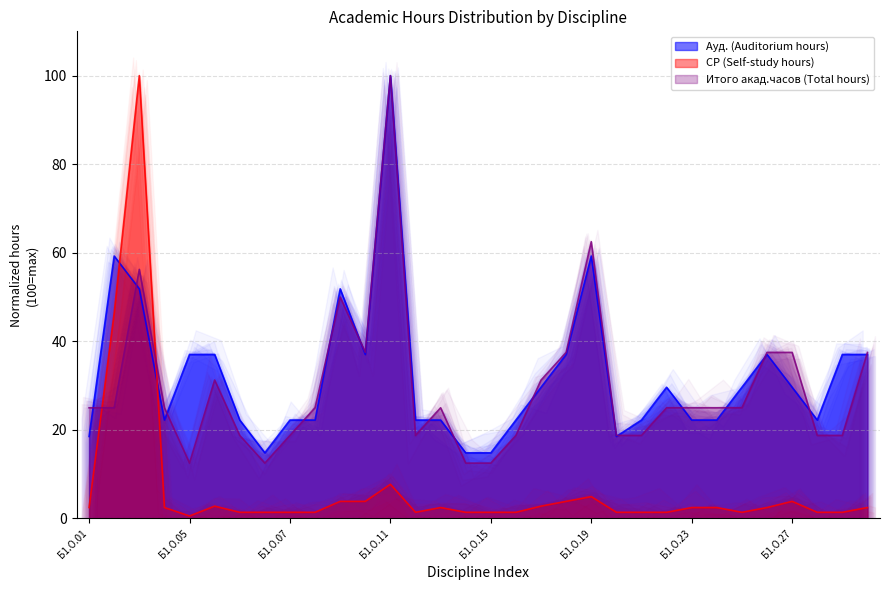

True or false: СР (Self-study hours) has a value of 1.2 at Б1.О.18.

False